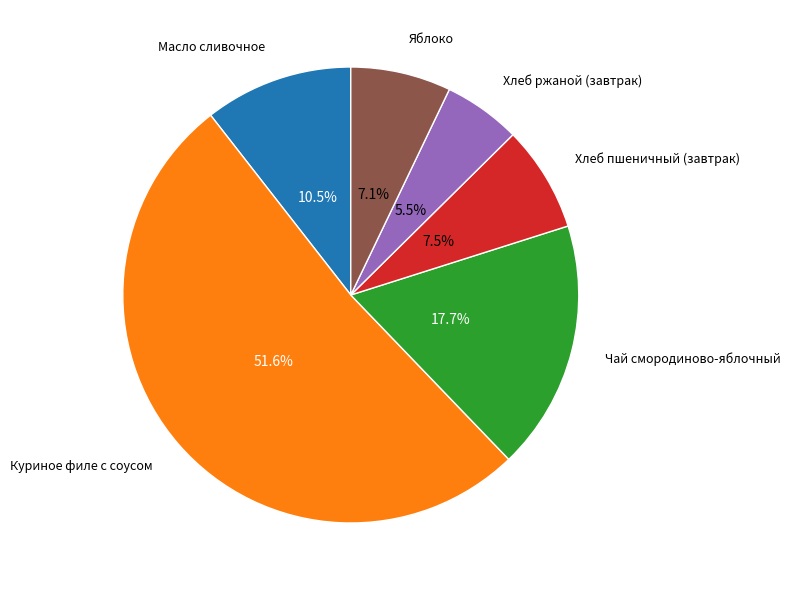

Is the sum of Яблоко and Чай смородиново-яблочный greater than half?

No